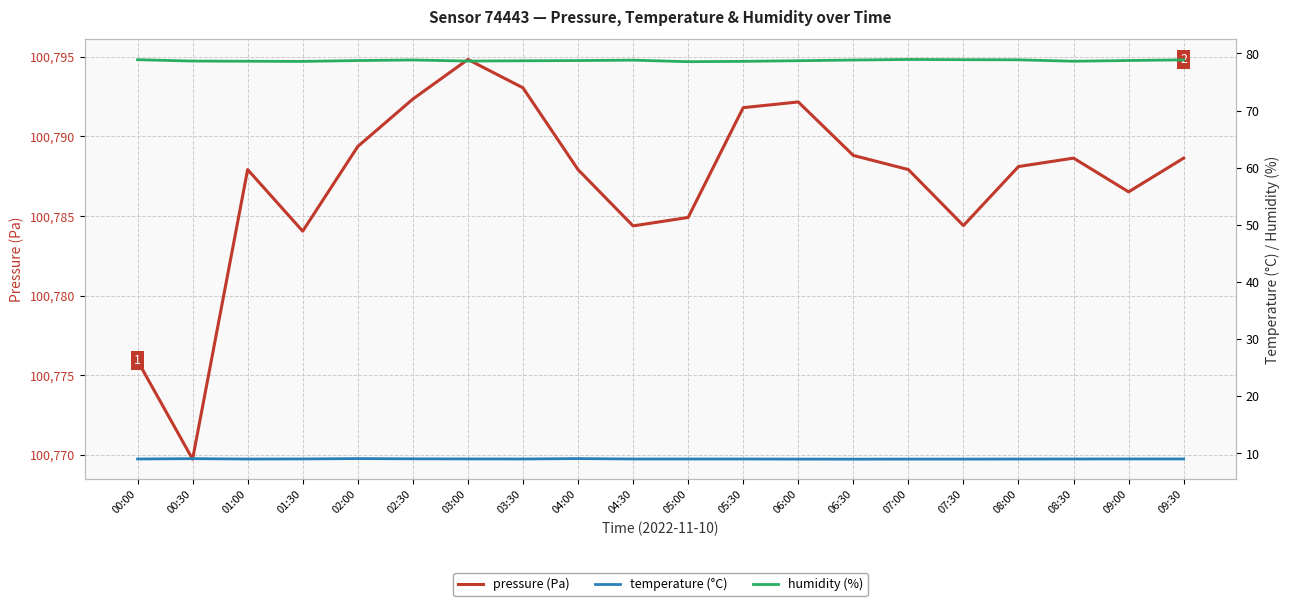

Reading right to left, extract all data points from this chart.

pressure: 100788.6	100786.5	100788.6	100788.1	100784.4	100787.9	100788.8	100792.2	100791.8	100784.9	100784.4	100787.9	100793.1	100794.8	100792.4	100789.4	100784.1	100787.9	100769.7	100775.9
temperature: 9.0	9.0	9.0	9.0	9.0	9.0	9.0	9.0	9.0	9.0	9.0	9.1	9.0	9.0	9.0	9.1	9.0	9.0	9.1	9.0
humidity: 78.9	78.8	78.6	78.9	78.9	78.9	78.8	78.7	78.6	78.5	78.8	78.8	78.7	78.7	78.8	78.8	78.6	78.6	78.7	78.9